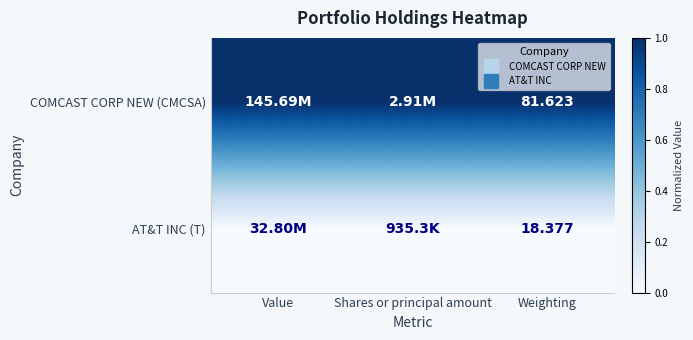

Which series has the largest range (max minus min)?

COMCAST CORP NEW (CMCSA)